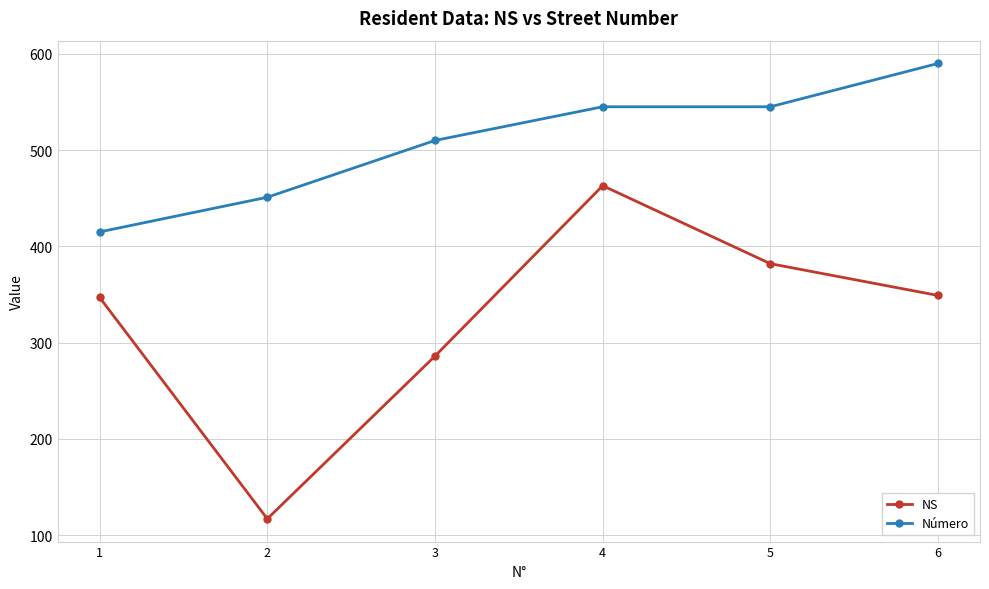

Is it true that NS equals 382 at 5?

True